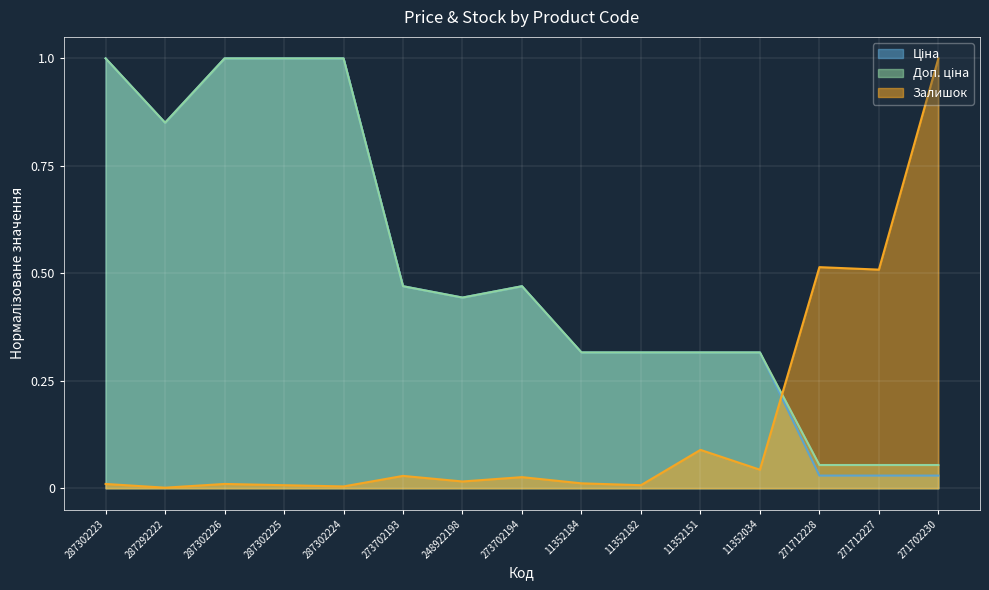

How many lines are shown in the chart?

3